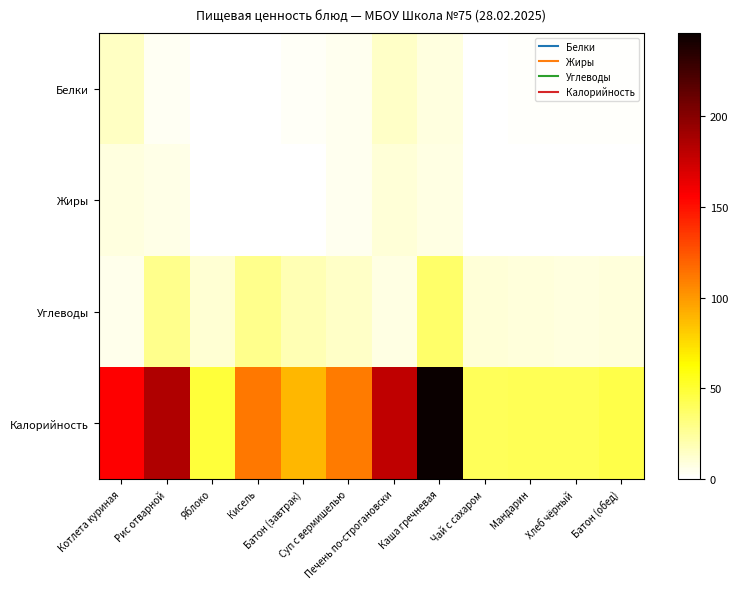

Reading left to right, what are all the values shown in this chart?

Белки: Котлета куриная=14.6	Рис отварной=3.7	Яблоко=0.4	Кисель=0.0	Батон (завтрак)=2.6	Суп с вермишелью=4.8	Печень по-строгановски=13.7	Каша гречневая=8.5	Чай с сахаром=0.2	Мандарин=1.0	Хлеб чёрный=1.4	Батон (обед)=1.4
Жиры: Котлета куриная=7.9	Рис отварной=6.3	Яблоко=0.4	Кисель=0.0	Батон (завтрак)=0.9	Суп с вермишелью=4.0	Печень по-строгановски=10.5	Каша гречневая=7.3	Чай с сахаром=0.1	Мандарин=0.2	Хлеб чёрный=0.2	Батон (обед)=0.5
Углеводы: Котлета куриная=5.2	Рис отварной=28.5	Яблоко=10.8	Кисель=28.0	Батон (завтрак)=18.5	Суп с вермишелью=14.0	Печень по-строгановски=7.5	Каша гречневая=36.6	Чай с сахаром=10.1	Мандарин=9.0	Хлеб чёрный=8.6	Батон (обед)=9.5
Калорийность: Котлета куриная=156.0	Рис отварной=185.0	Яблоко=49.0	Кисель=112.0	Батон (завтрак)=89.0	Суп с вермишелью=111.0	Печень по-строгановски=179.0	Каша гречневая=246.0	Чай с сахаром=41.0	Мандарин=42.0	Хлеб чёрный=42.0	Батон (обед)=45.0